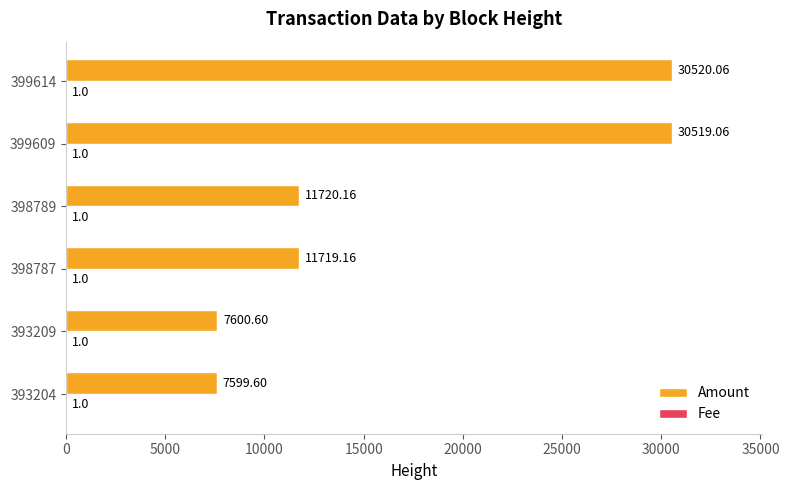

Which series has the largest total across all categories?

Amount